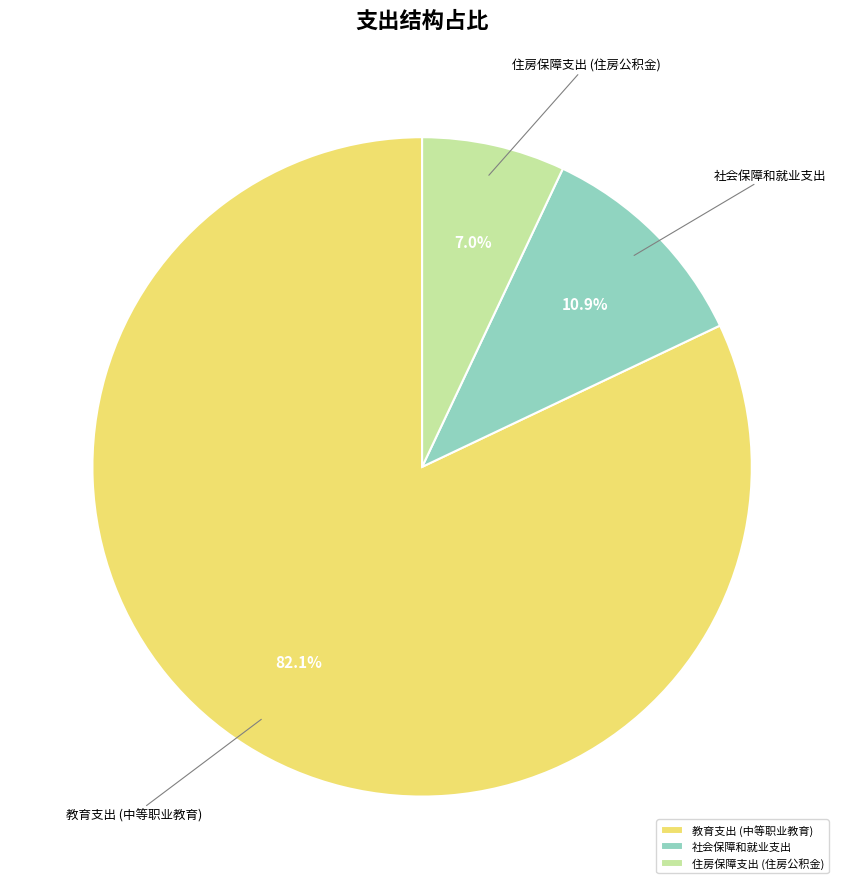

Count the number of slices in the pie.

3